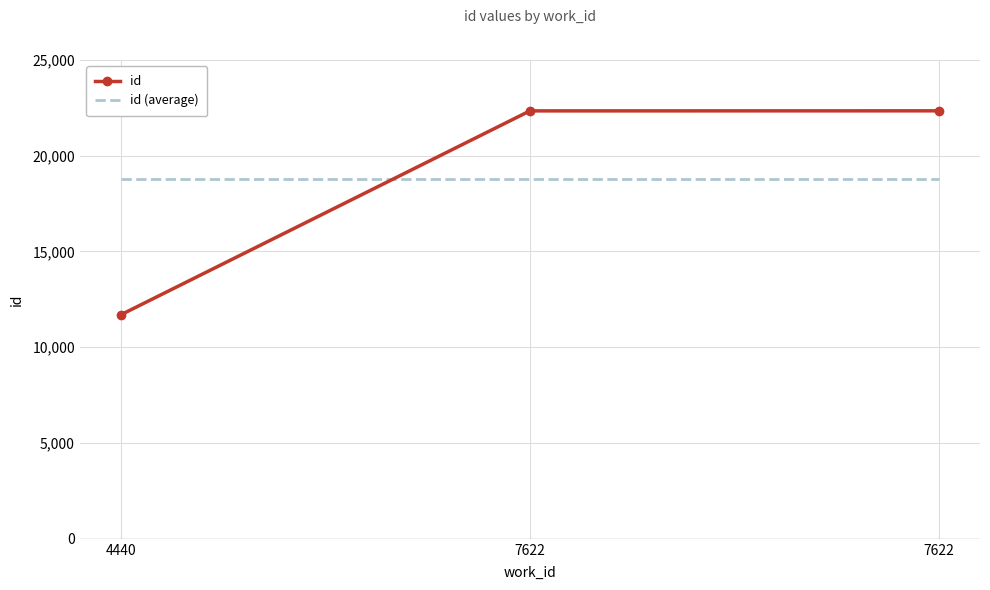

Which category has the highest value in the id (average) series?

4440